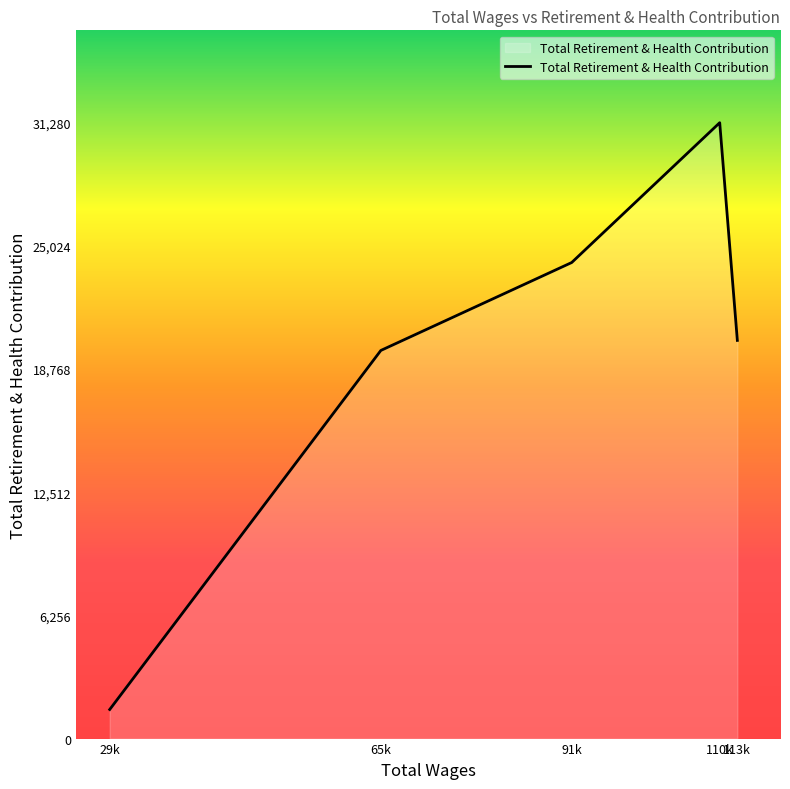

Rank the categories by value from lowest to highest.

29k, 65k, 113k, 91k, 110k